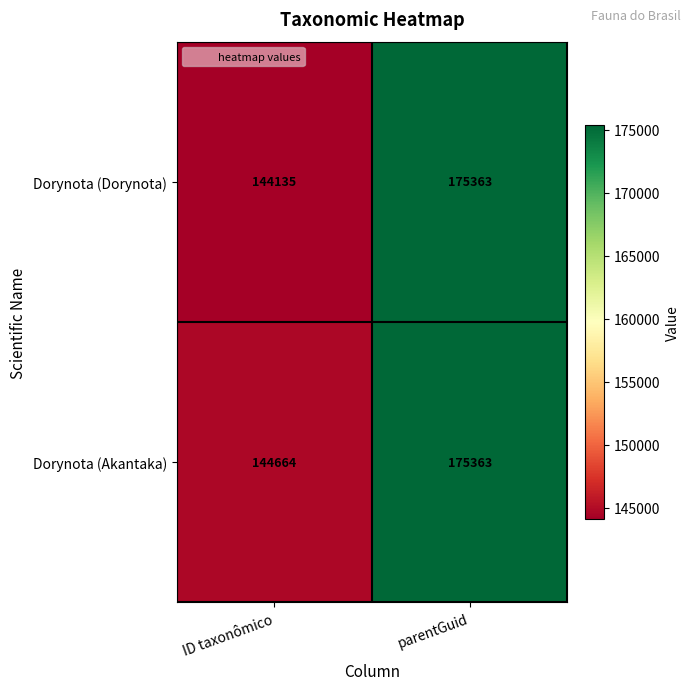

The Dorynota (Akantaka) series shows 57215 at parentGuid. True or false?

False